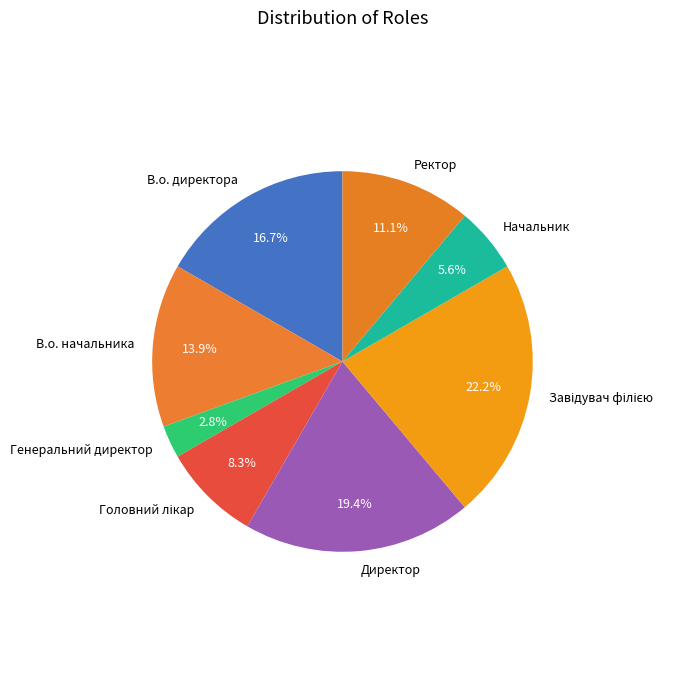

What percentage is NOT represented by Ректор?

88.9%